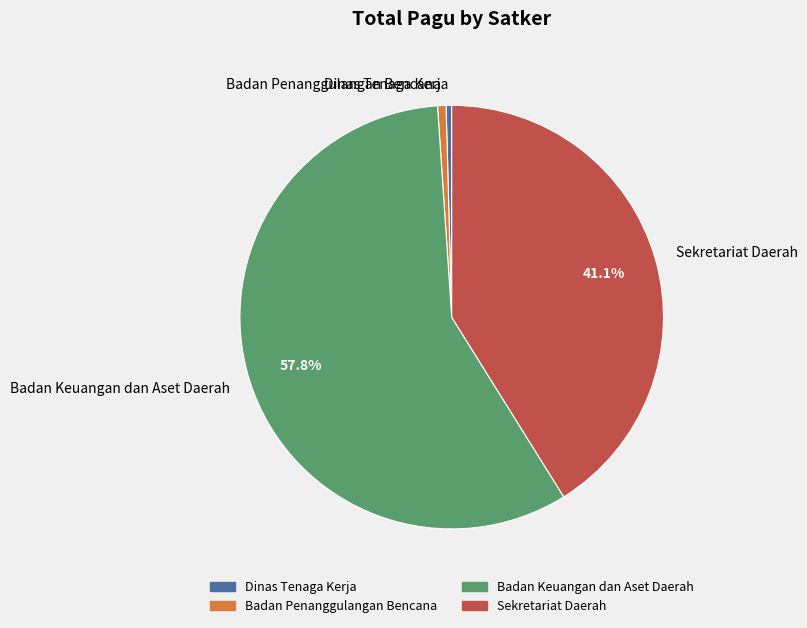

Count the number of slices in the pie.

4